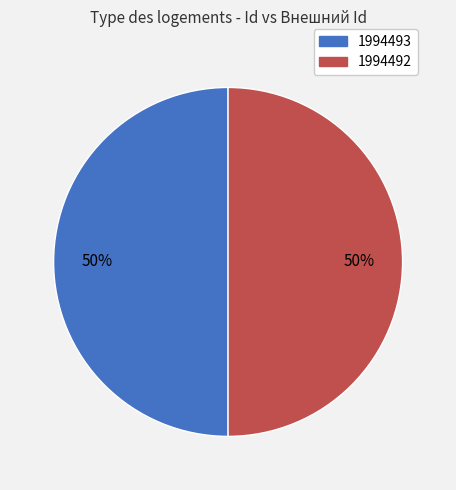

To the nearest percent, what portion does 1994492 represent?

50%